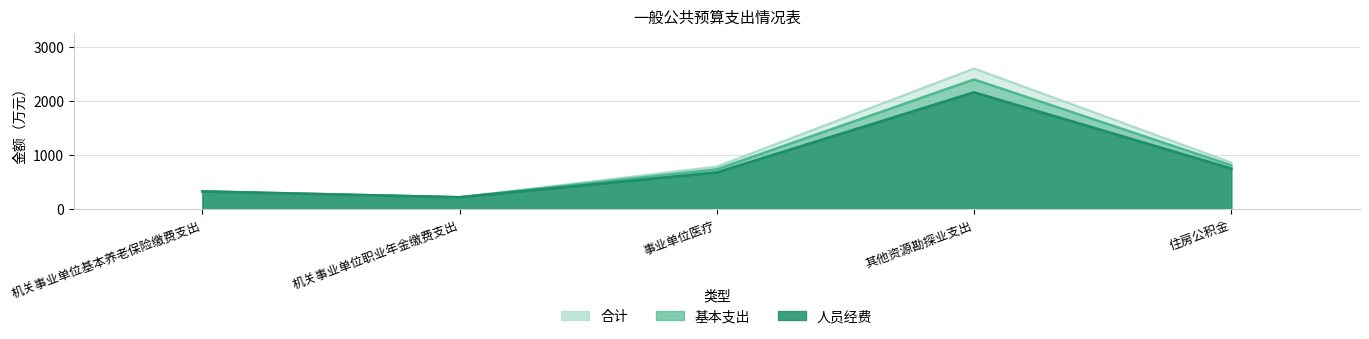

How many lines are shown in the chart?

3